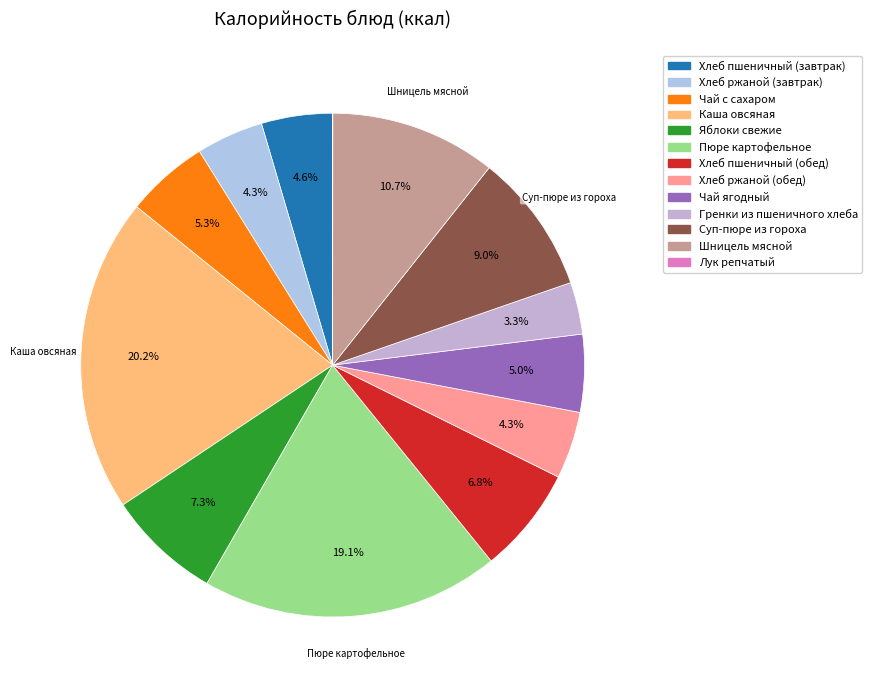

What percentage is the Каша овсяная slice, to the nearest percent?

20%